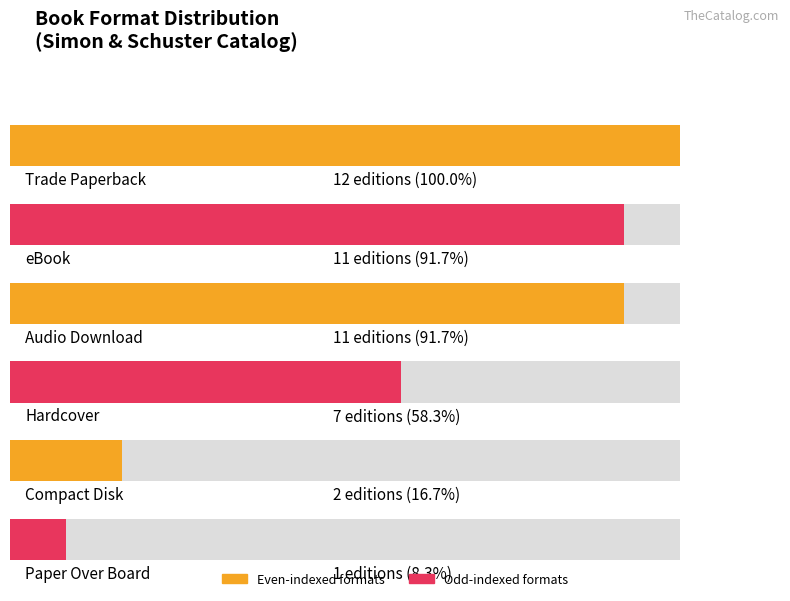

What is the label of the 6th bar from the left?

Paper Over Board